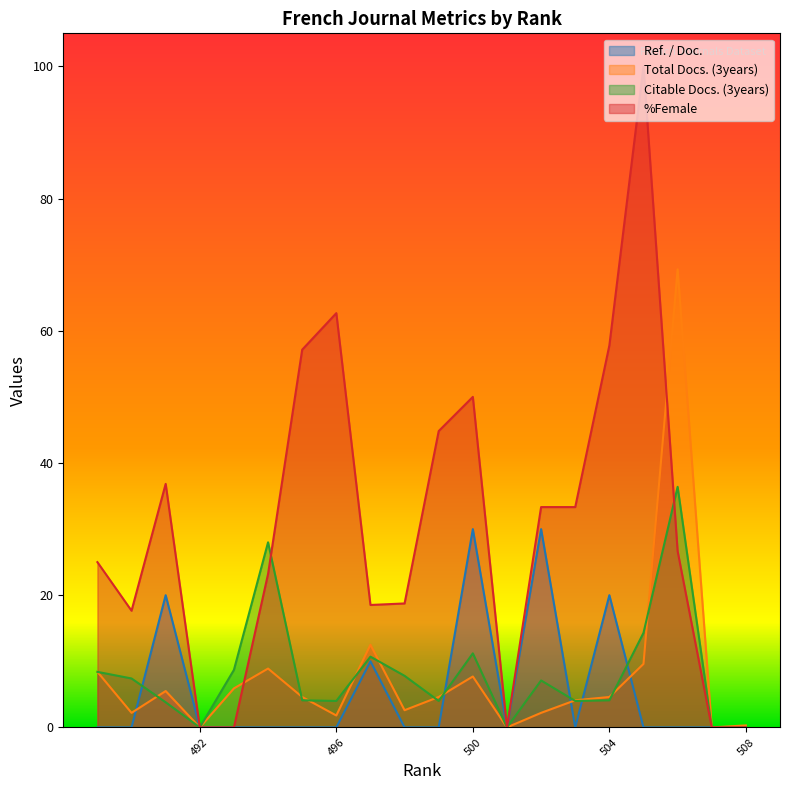

How many values in the Total Docs. (3years) series are below 4?

8